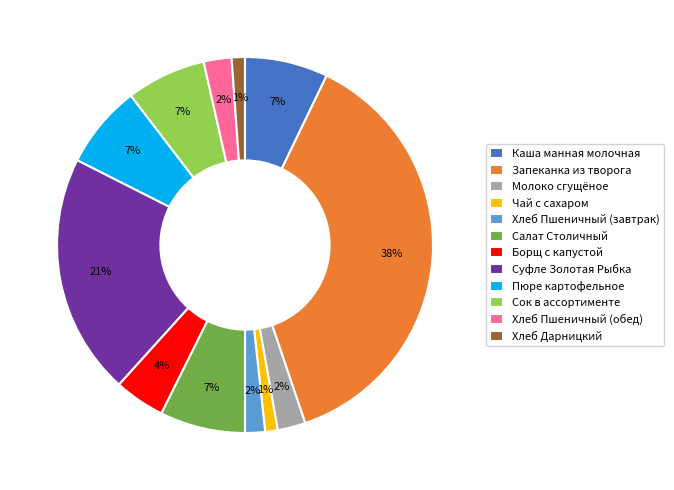

What is the largest slice in the pie chart?

Запеканка из творога